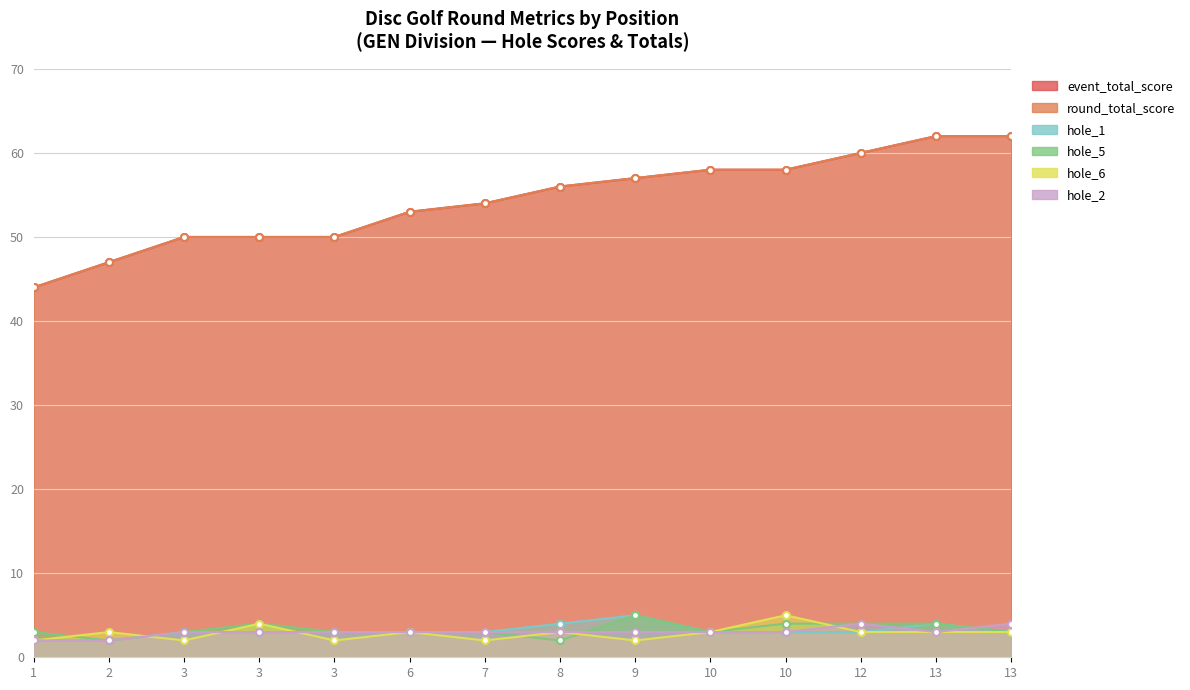

Which series changed the most between 10 and 13?

event_total_score